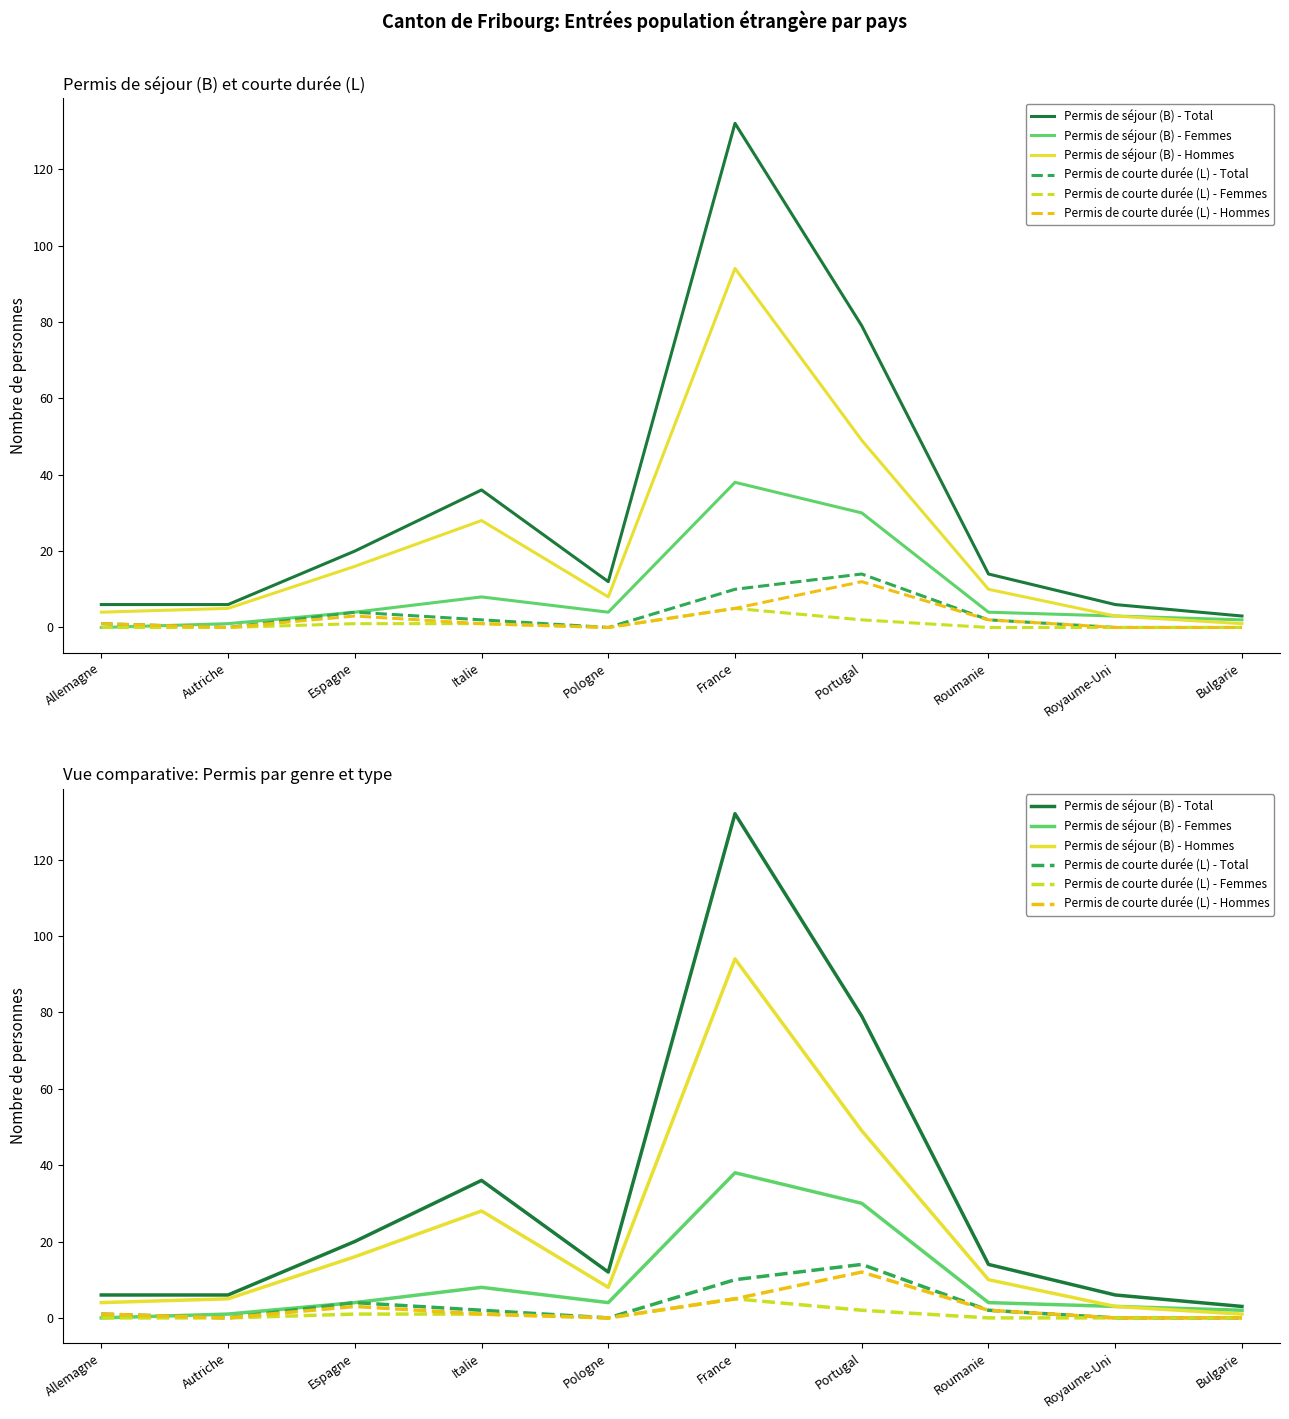

Reading left to right, list all the values displayed in this chart.

Permis de séjour (B) - Total: 6	6	20	36	12	132	79	14	6	3
Permis de séjour (B) - Femmes: 0	1	4	8	4	38	30	4	3	2
Permis de séjour (B) - Hommes: 4	5	16	28	8	94	49	10	3	1
Permis de courte durée (L) - Total: 1	0	4	2	0	10	14	2	0	0
Permis de courte durée (L) - Femmes: 0	0	1	1	0	5	2	0	0	0
Permis de courte durée (L) - Hommes: 1	0	3	1	0	5	12	2	0	0